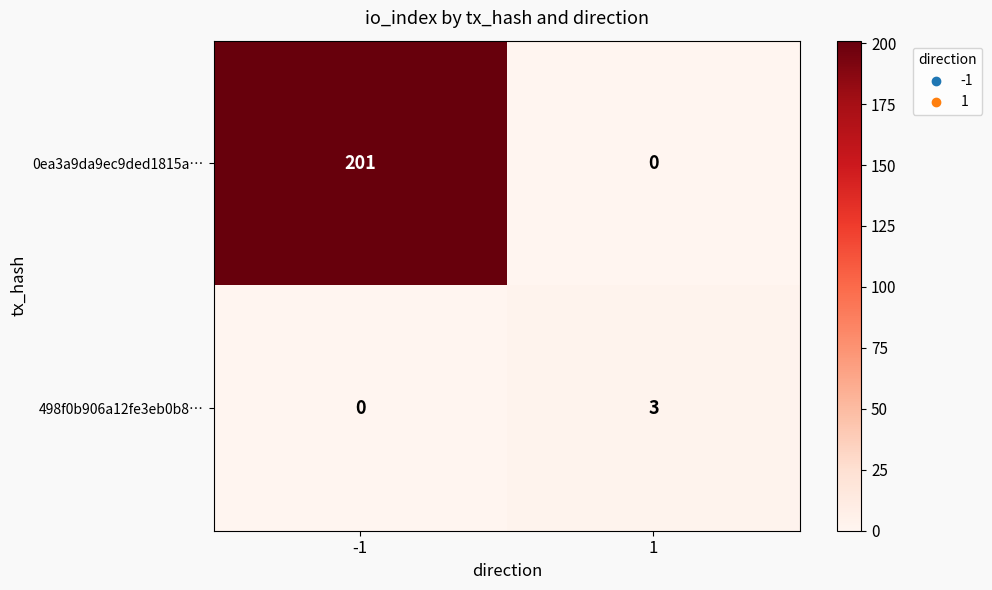

The 0ea3a9da9ec9ded1815a… series shows 80 at 1. True or false?

False